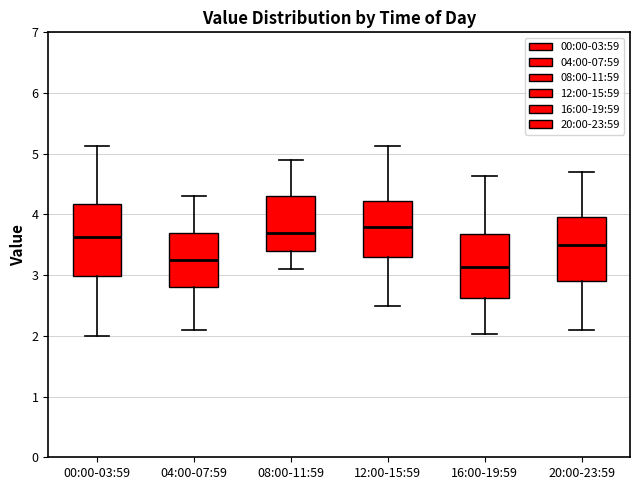

Reading left to right, read every box against the y-axis: the position of its median line, the range the box covers, and the ends of its whiskers. The values are not printed on the chart, so give them approximately, as read against the axis.

00:00-03:59: median 3.6, box 3.0 to 4.2, whiskers 2.0 to 5.1
04:00-07:59: median 3.3, box 2.8 to 3.7, whiskers 2.1 to 4.3
08:00-11:59: median 3.7, box 3.4 to 4.3, whiskers 3.1 to 4.9
12:00-15:59: median 3.8, box 3.3 to 4.2, whiskers 2.5 to 5.1
16:00-19:59: median 3.1, box 2.6 to 3.7, whiskers 2.0 to 4.6
20:00-23:59: median 3.5, box 2.9 to 4.0, whiskers 2.1 to 4.7